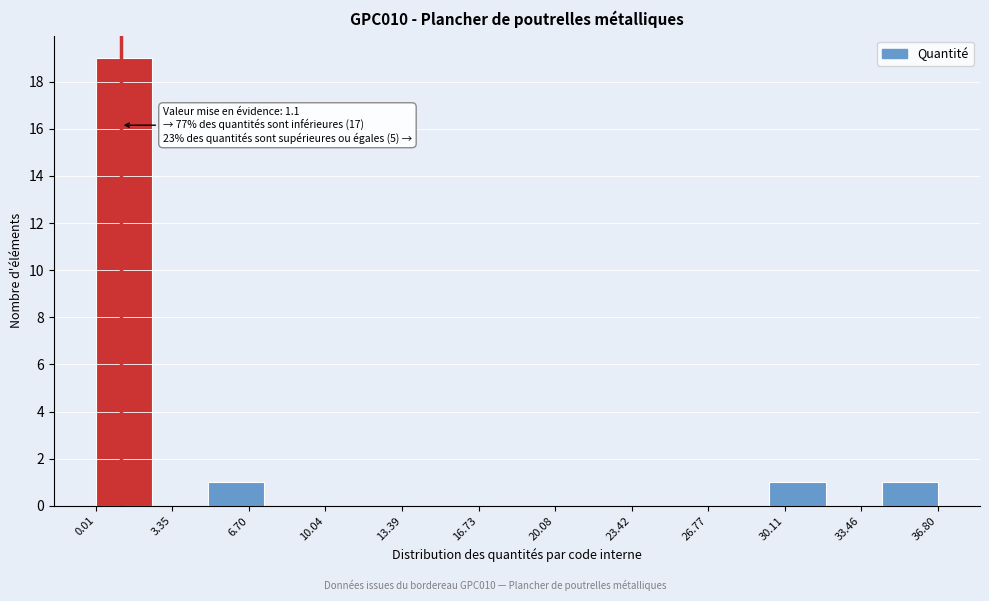

Which range on the x-axis has the tallest bar?

0.0 to 2.5